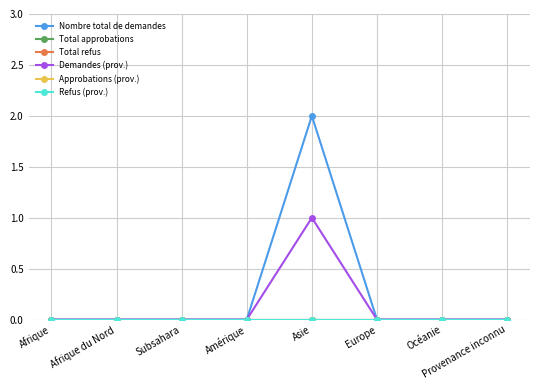

Which has a higher value, Provenance inconnu or Asie?

Asie